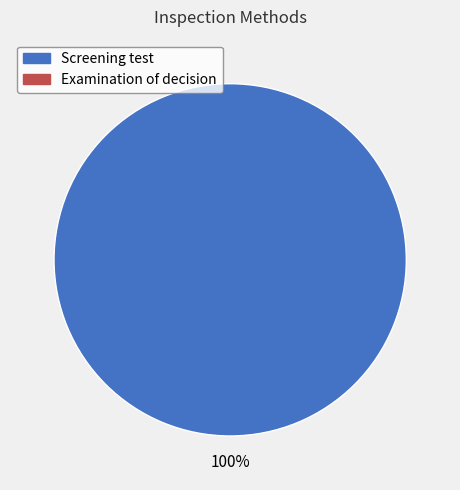

How many slices are in this pie chart?

1